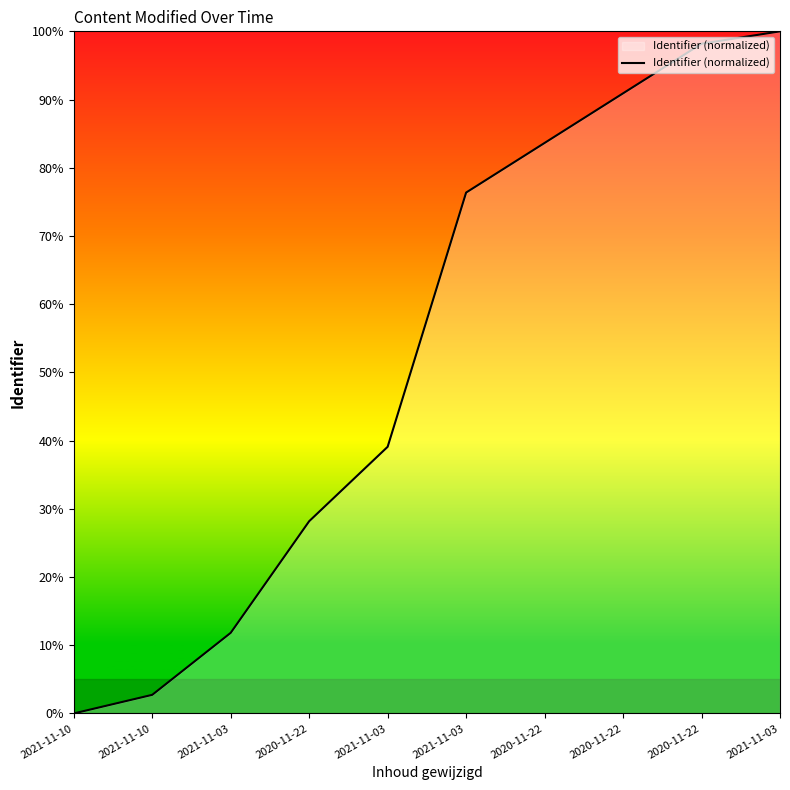

How many lines are shown in the chart?

1